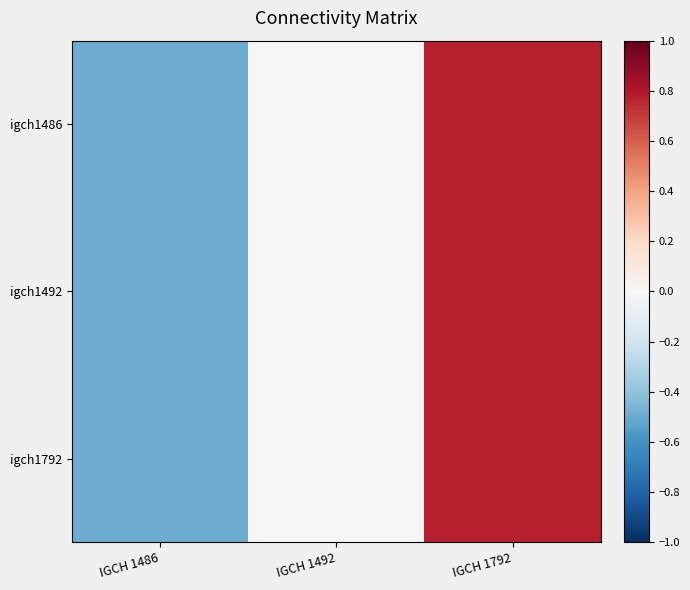

Rank the series by their maximum value, from highest to lowest.

igch1486, igch1492, igch1792